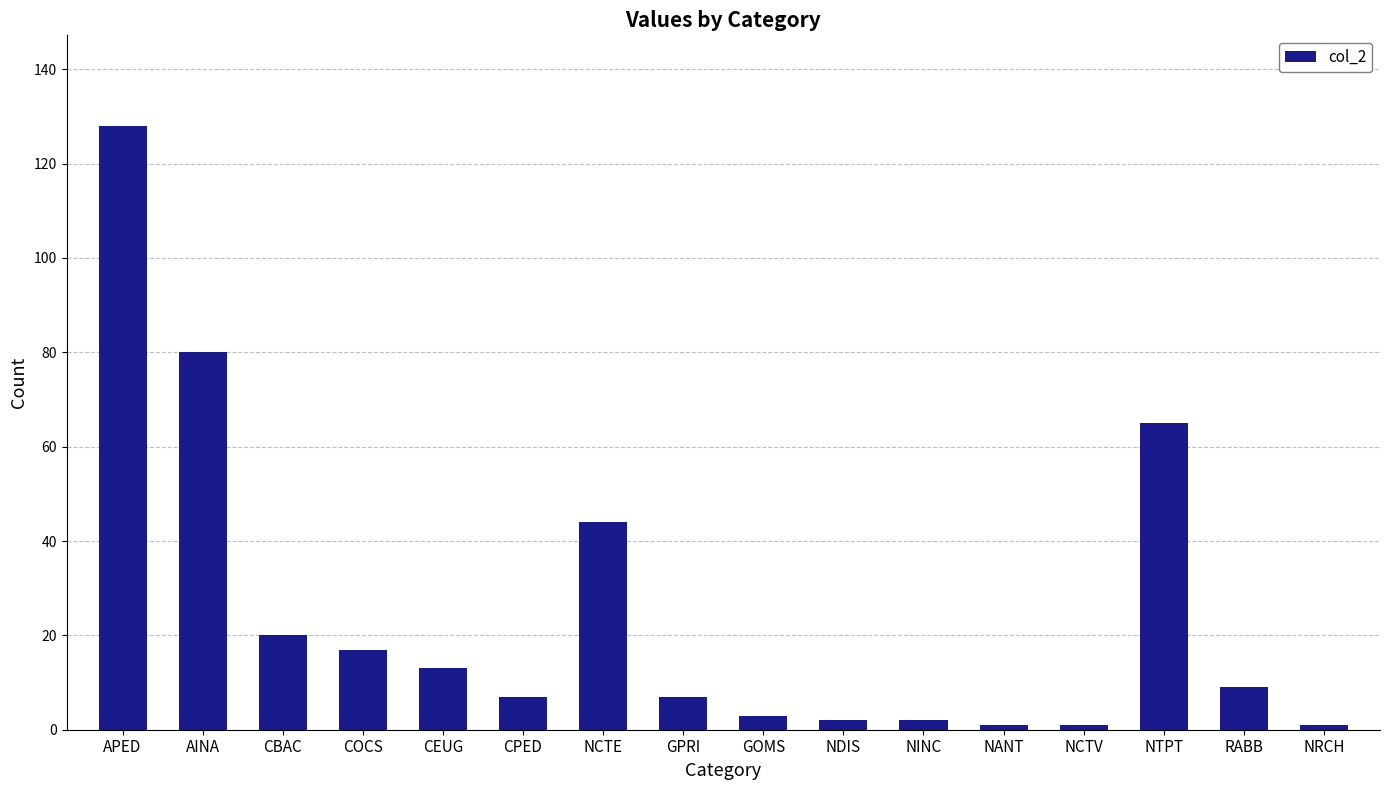

What is the label of the 3rd bar from the left?

CBAC